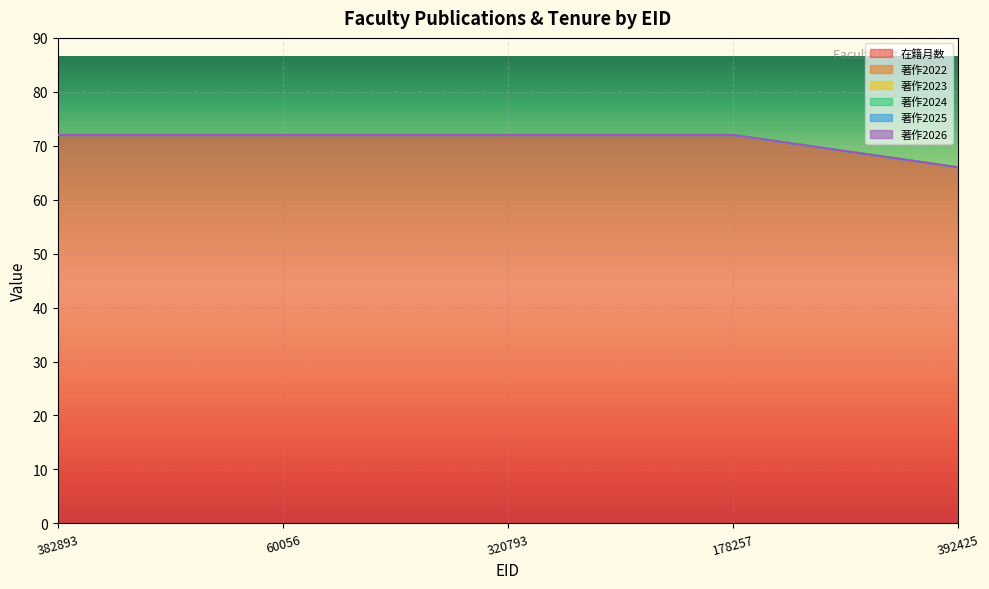

Which category has the highest value across all series?

382893